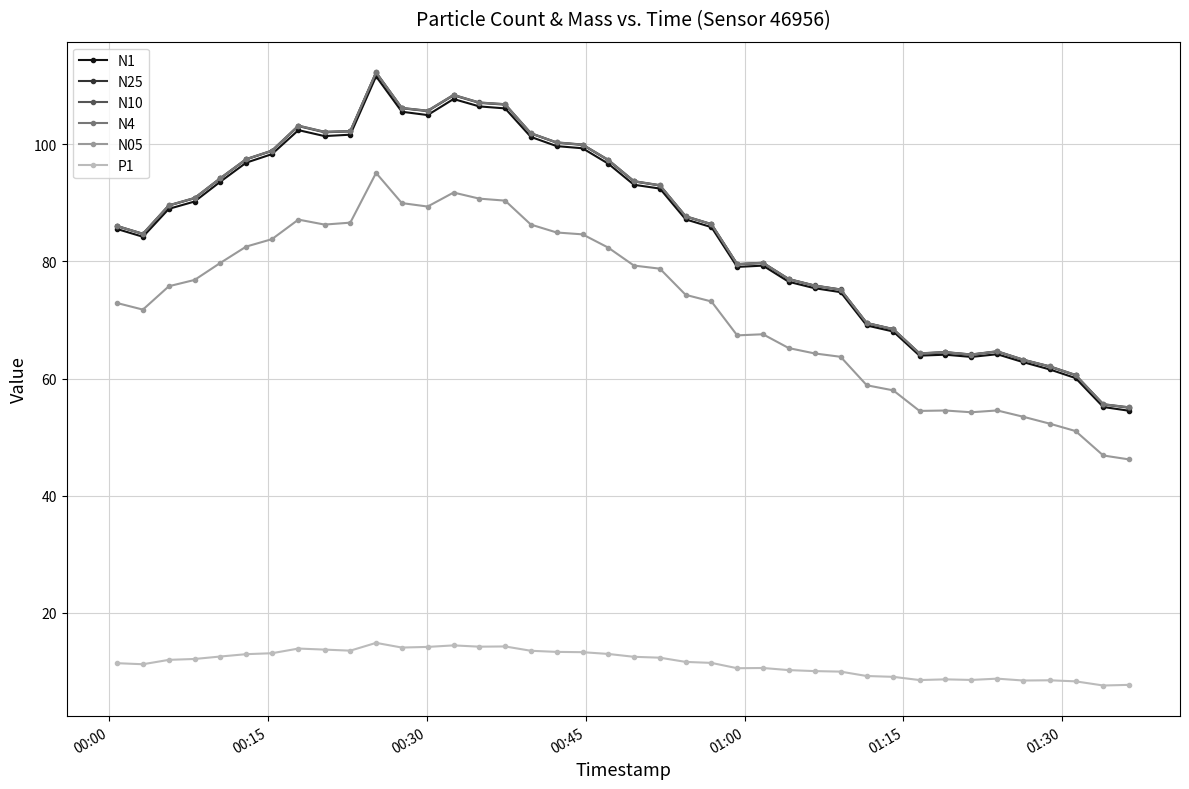

True or false: N05 and N4 intersect in this chart.

False